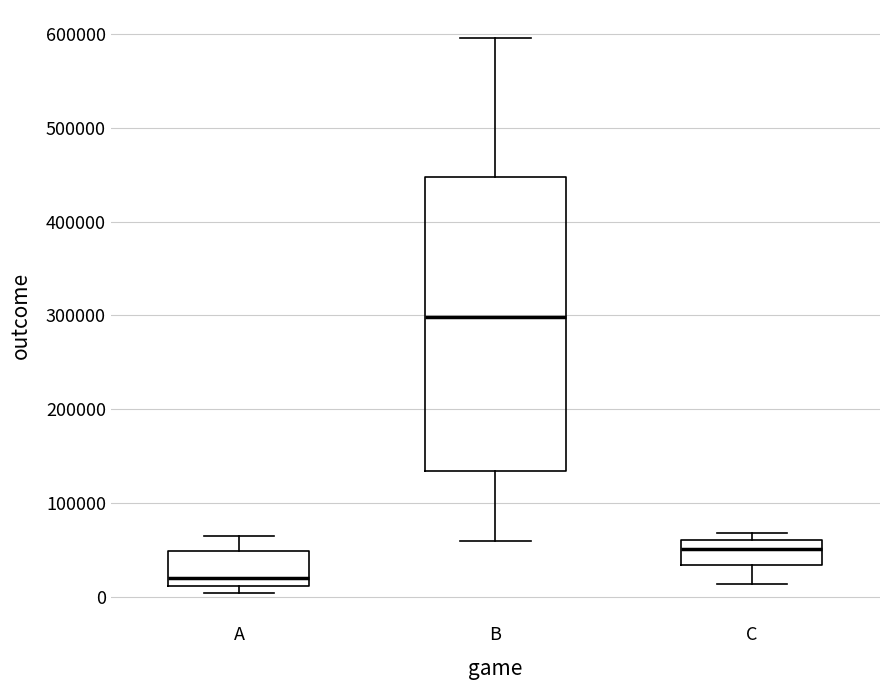

Reading left to right, transcribe this box plot: for each box, give where its median line is, the range the box spans, and where its two whiskers end, as read against the y-axis. The values are not printed on the chart, so give them approximately, as read against the axis.

A: median 20000, box 10000 to 50000, whiskers 0 to 70000
B: median 300000, box 130000 to 450000, whiskers 60000 to 600000
C: median 50000, box 30000 to 60000, whiskers 10000 to 70000